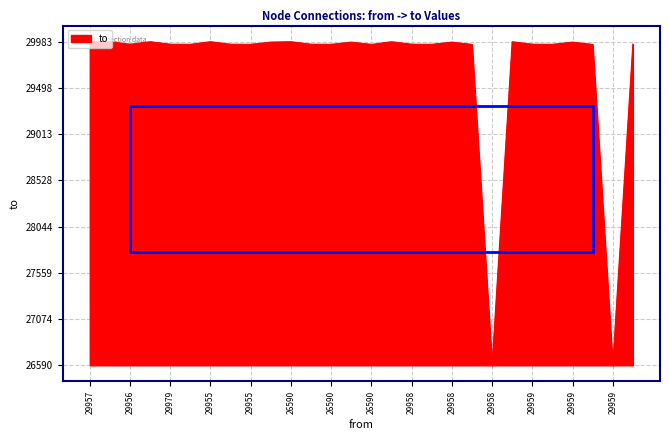

What is the smallest value displayed?

26590